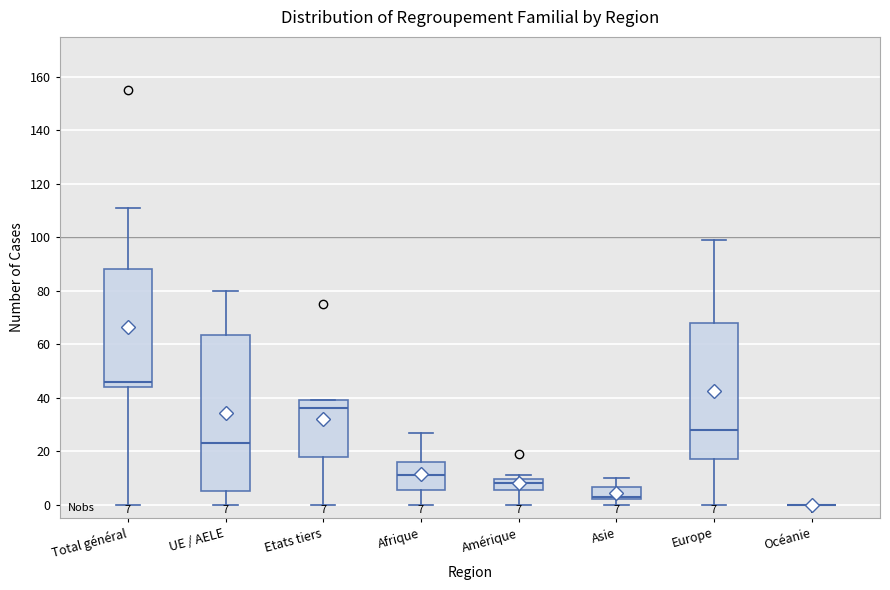

Which box is the tallest, from its lower edge to its upper edge?

UE / AELE